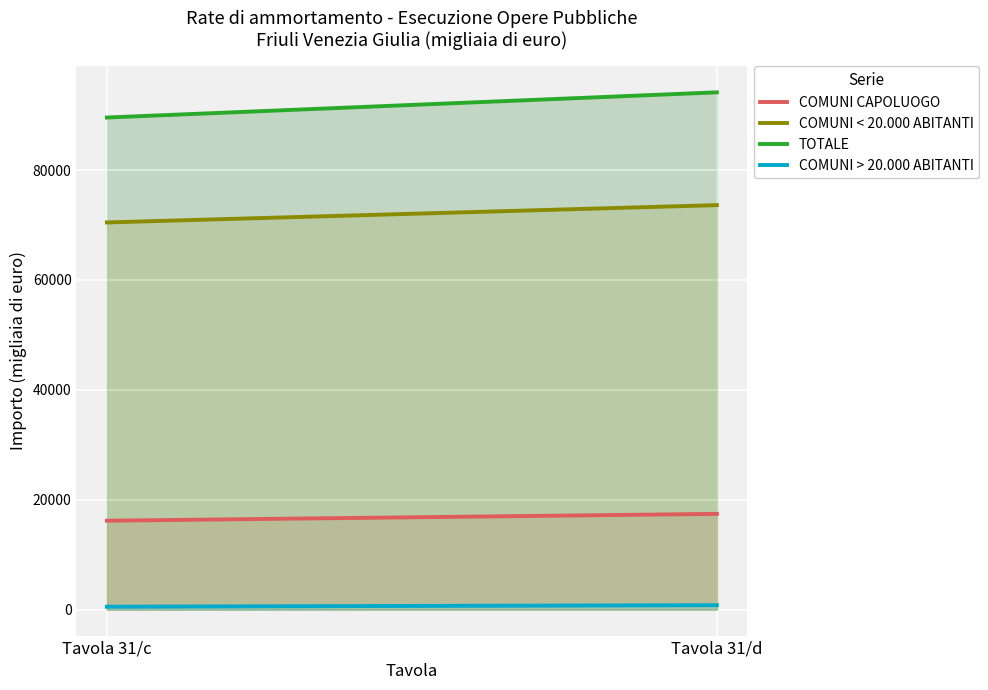

Is the value of COMUNI CAPOLUOGO at Tavola 31/c greater than the value of TOTALE at Tavola 31/d?

No